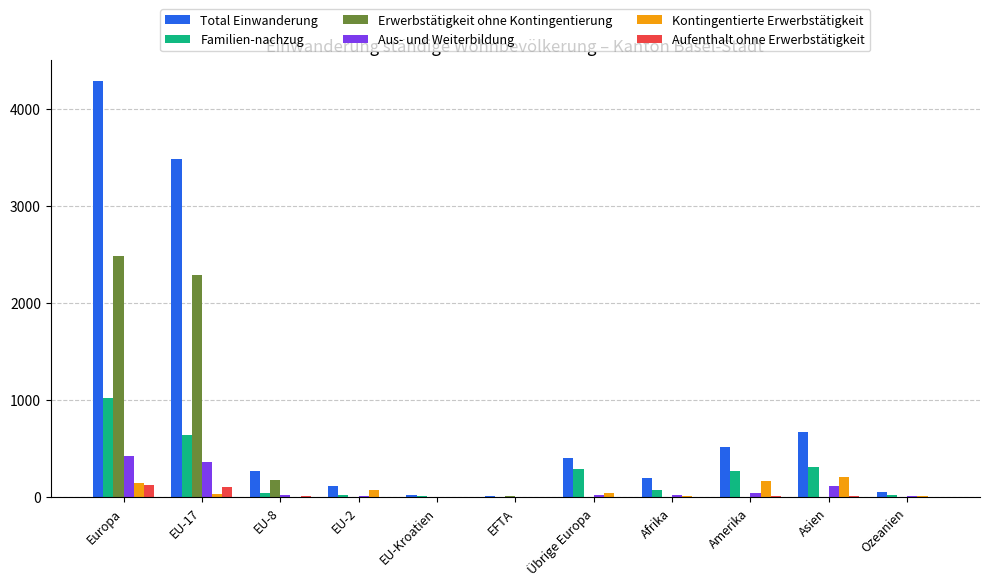

The value of Erwerbstätigkeit ohne Kontingentierung at Asien is 7. True or false?

True